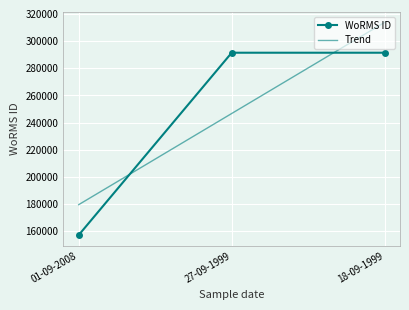

Is it true that the value at 01-09-2008 is 157240?

True